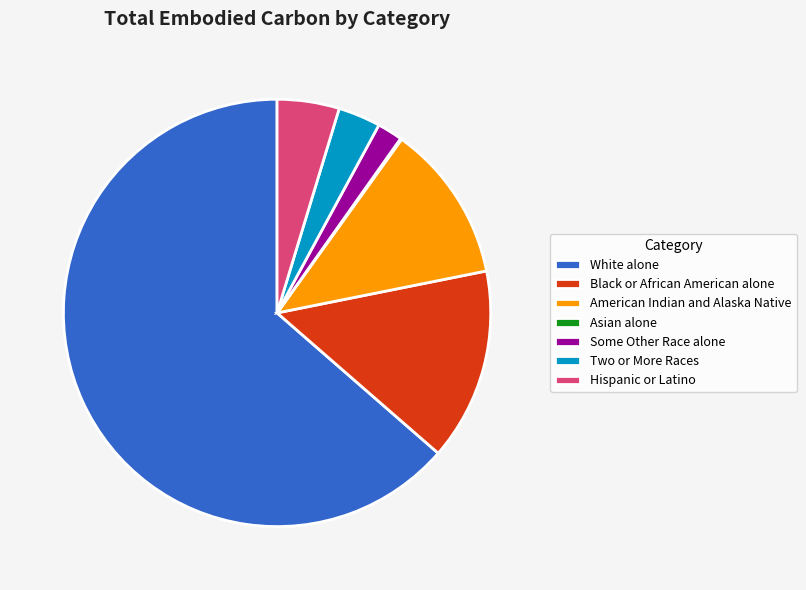

What is the largest slice in the pie chart?

White alone